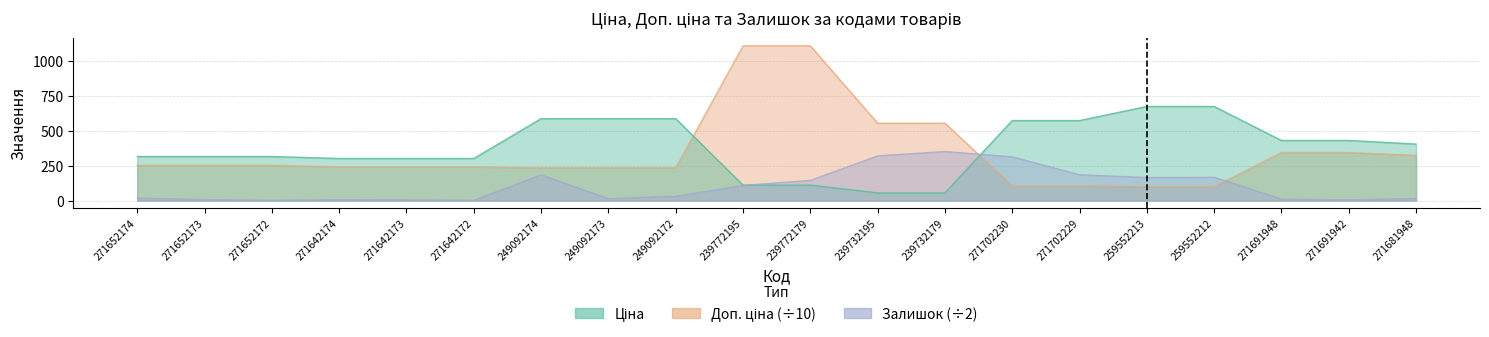

How many data points in Доп. ціна are above 251?

10